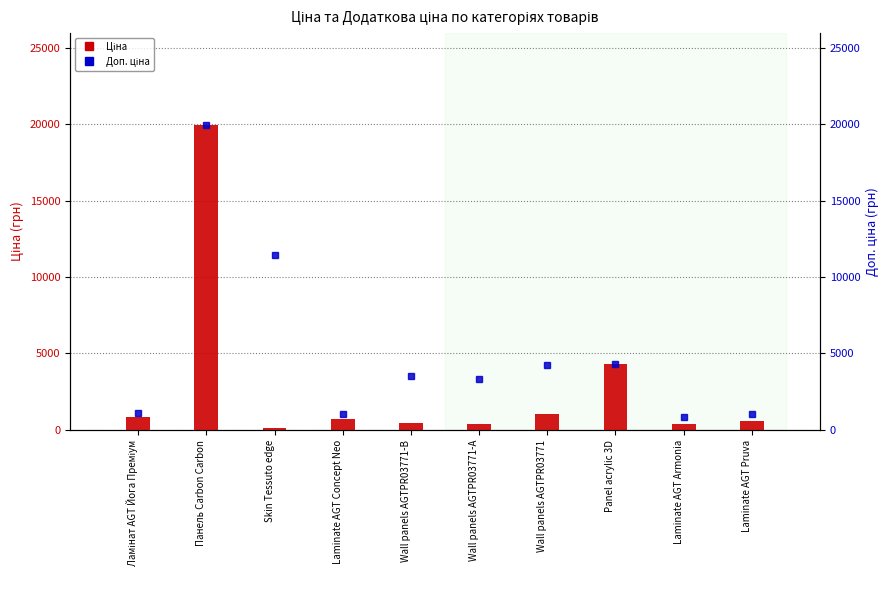

What are all the series names shown in the legend?

Ціна, Доп. ціна